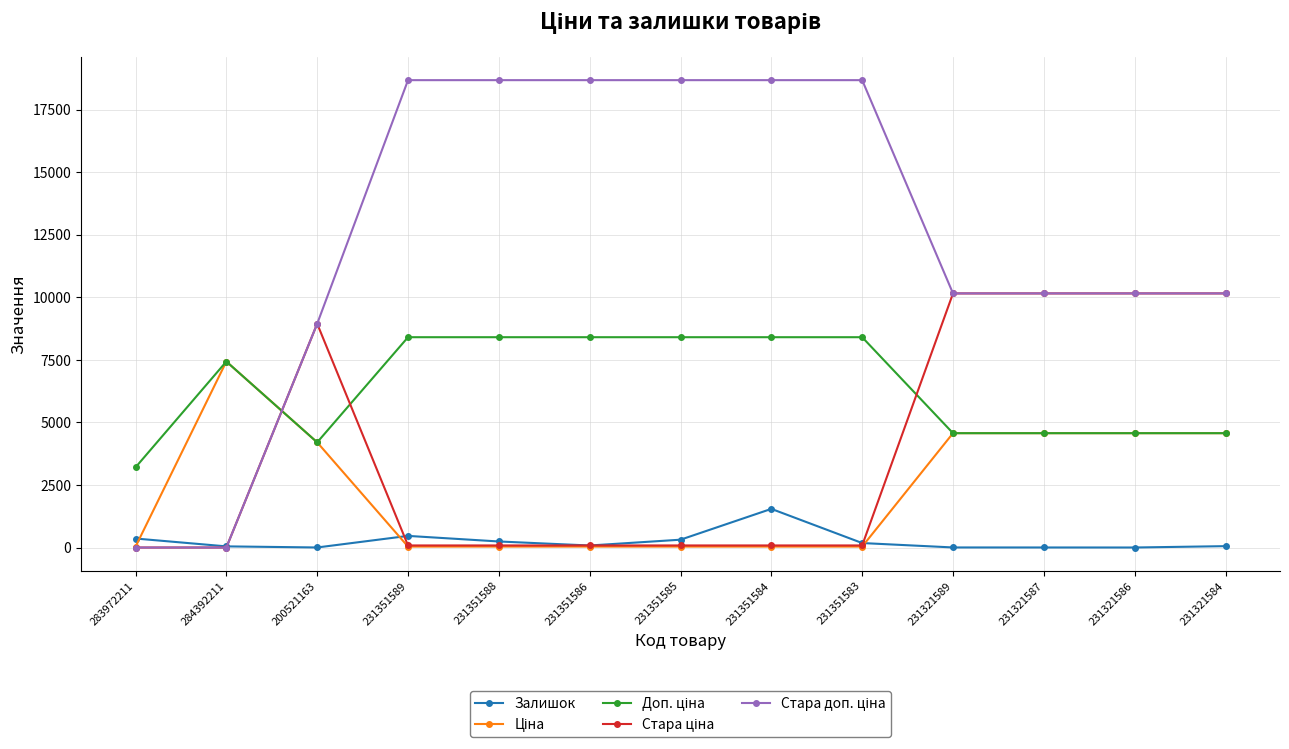

Count the number of categories in the chart.

13